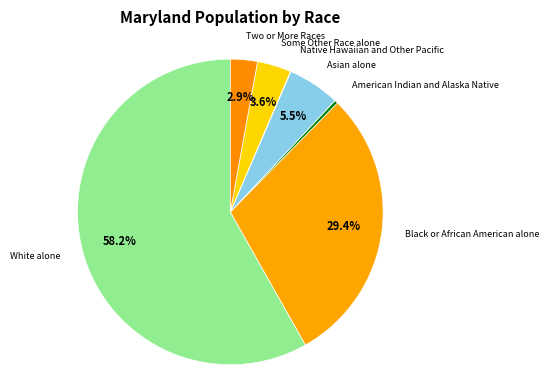

Which slice is the smallest?

Native Hawaiian and Other Pacific